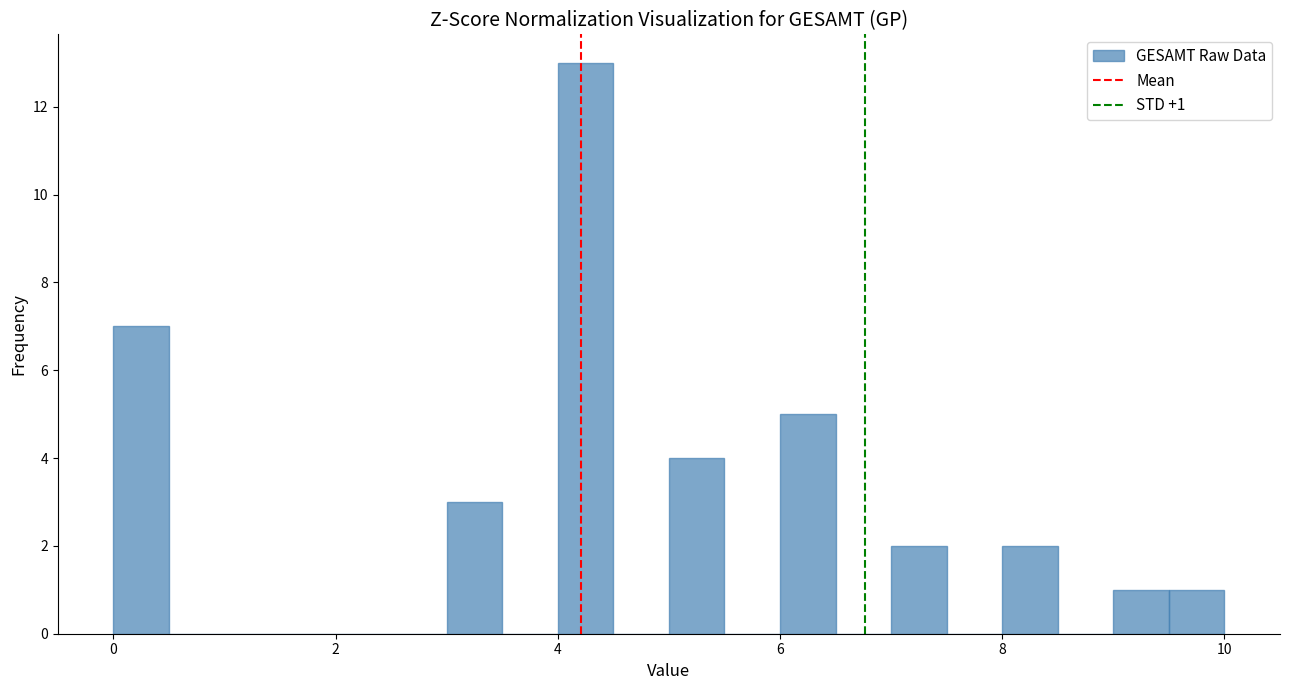

Read against the x-axis, roughly where is the centre of the tallest bar?

4.2